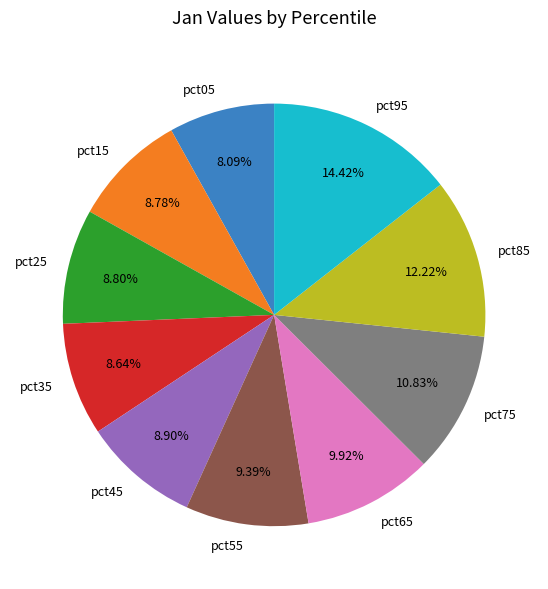

Does pct75 account for over 50% of the chart?

No